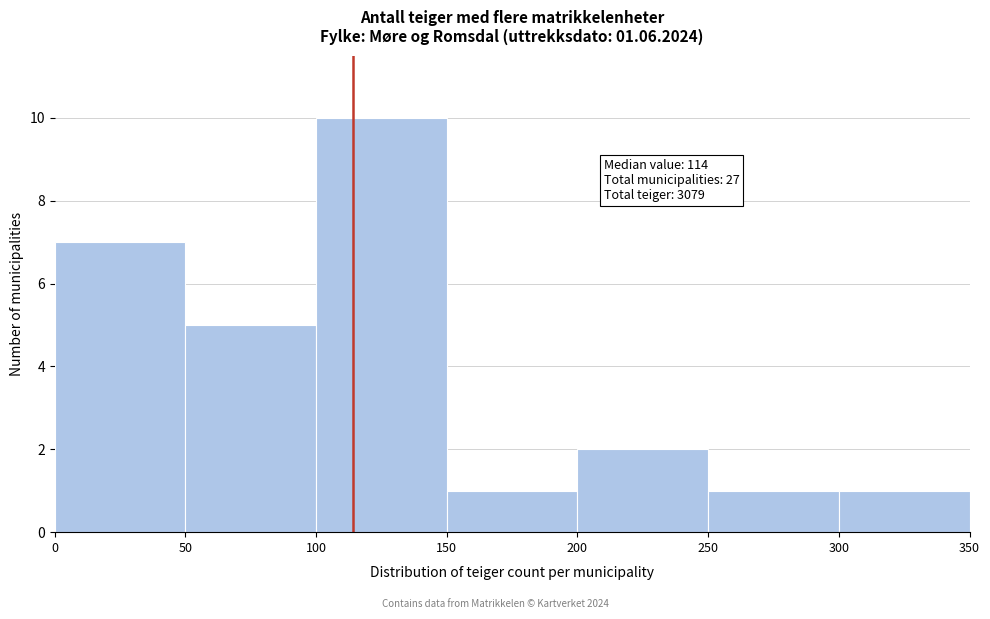

Over which range of the x-axis is the bar tallest?

100 to 150